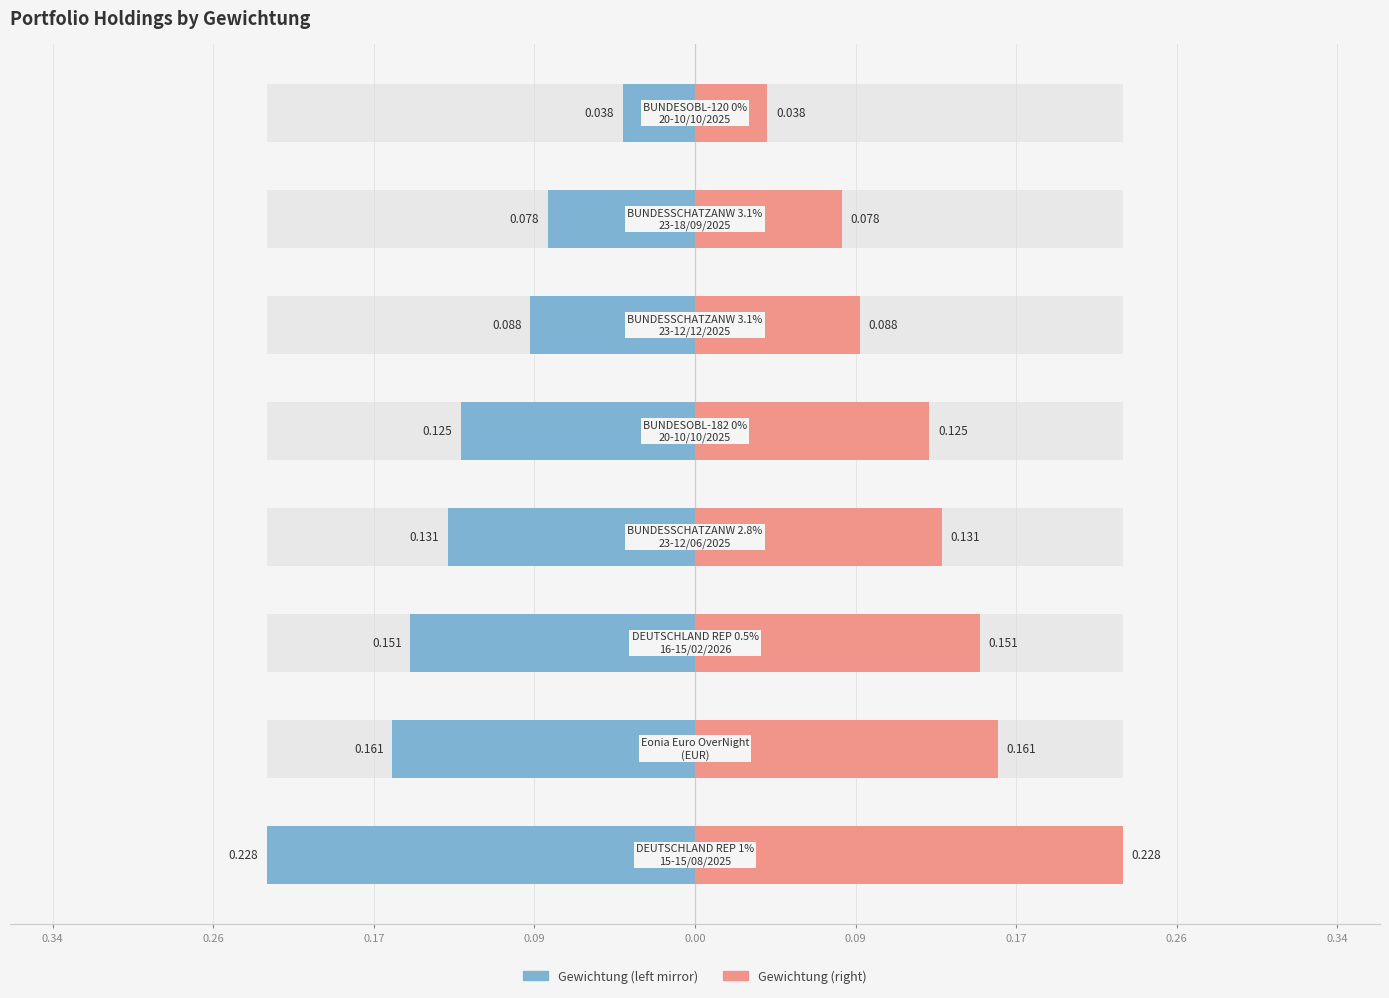

True or false: Gewichtung (left) has a value of -0.0 at 0.26.

False